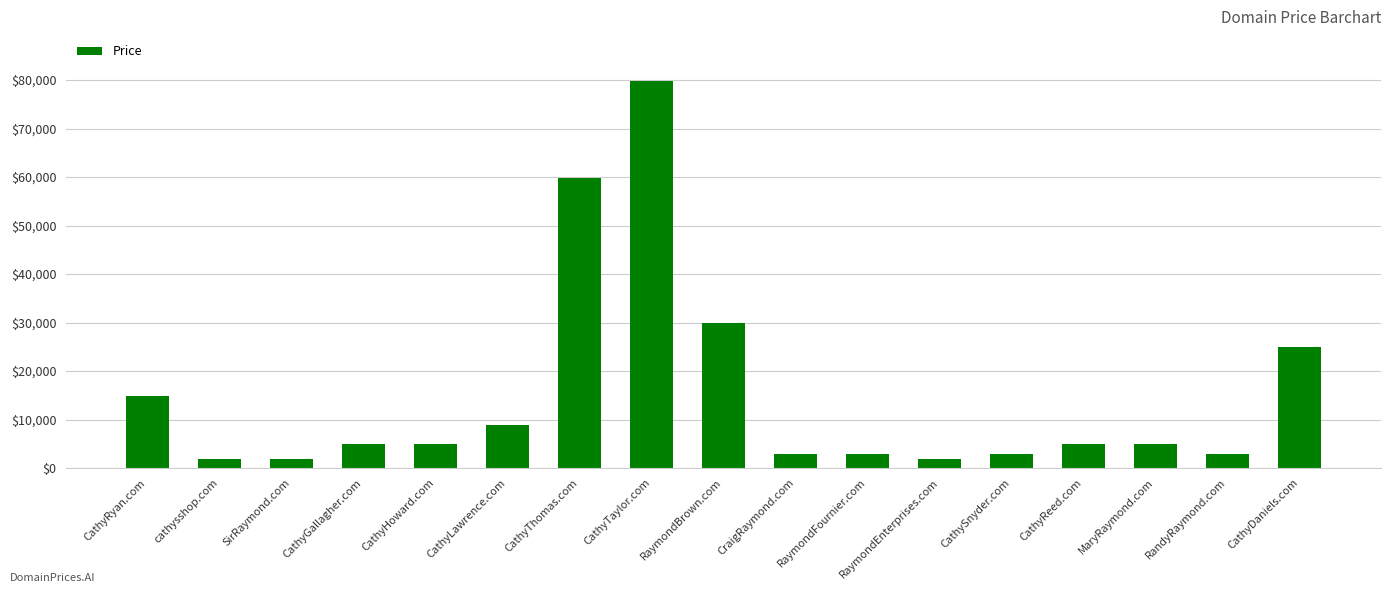

What is the difference between the values at RaymondBrown.com and CathyTaylor.com?

50000